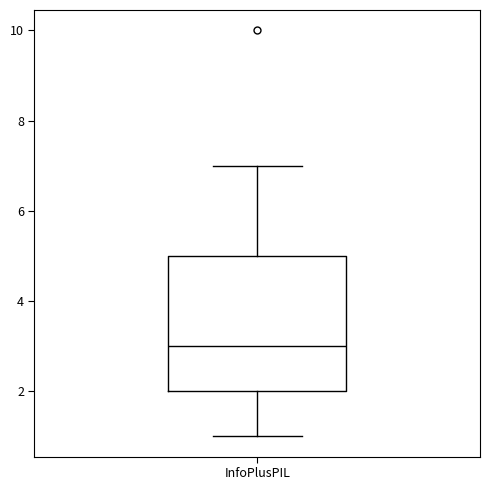

Where is the lower edge of the box for InfoPlusPIL on the y-axis? The values are not printed on the chart, so give them approximately, as read against the axis.

2